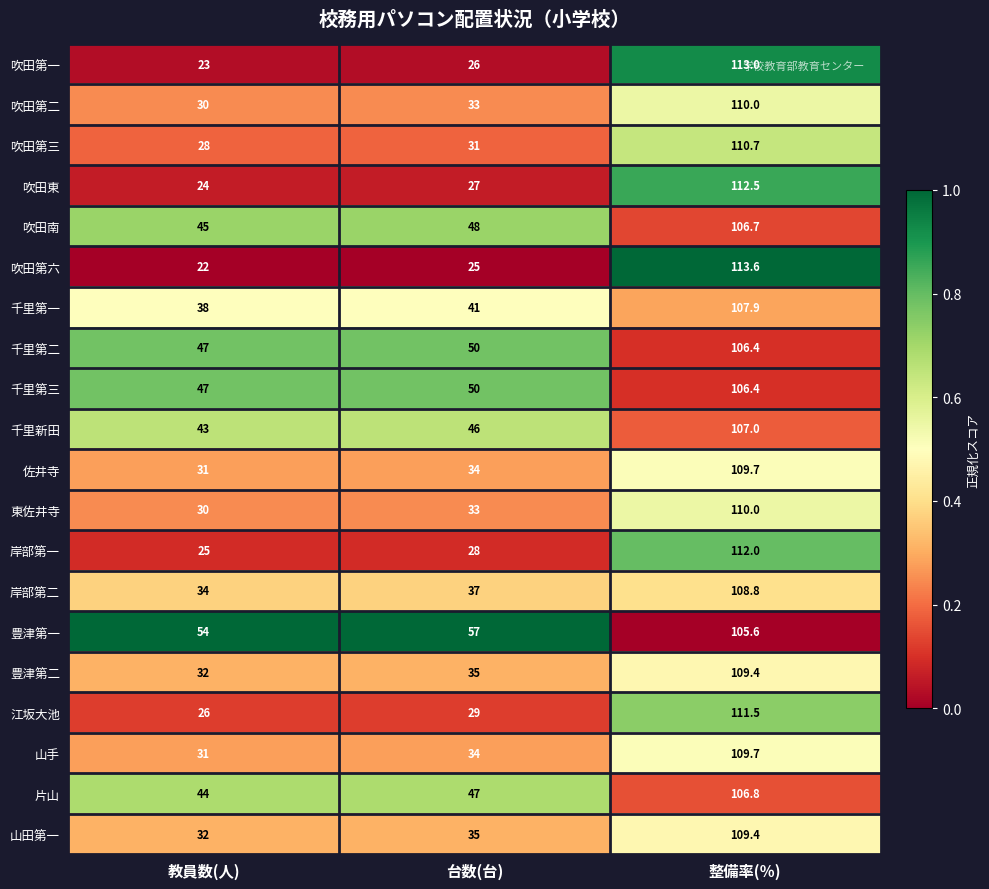

The 豊津第一 series shows 105.6 at 整備率(％). True or false?

True